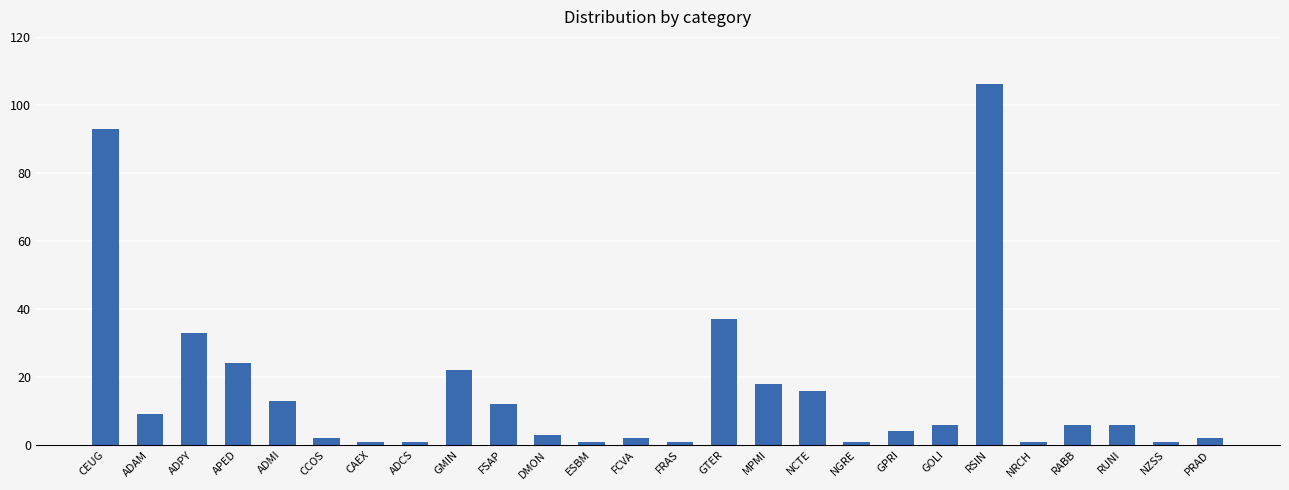

Are the bars horizontal?

No